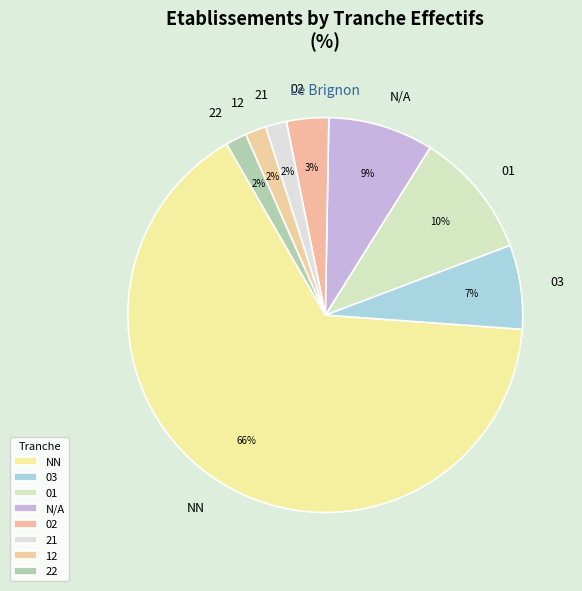

Combined, do N/A and 02 account for over 50%?

No